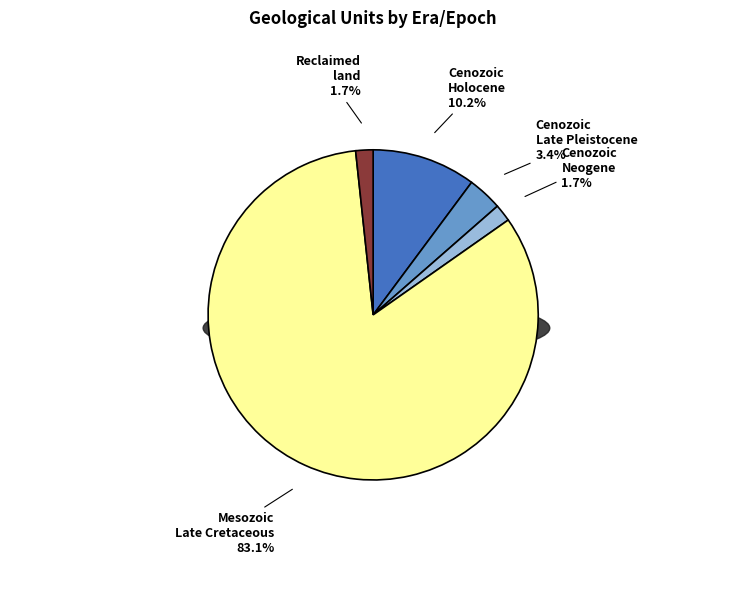

How many slices are in this pie chart?

4